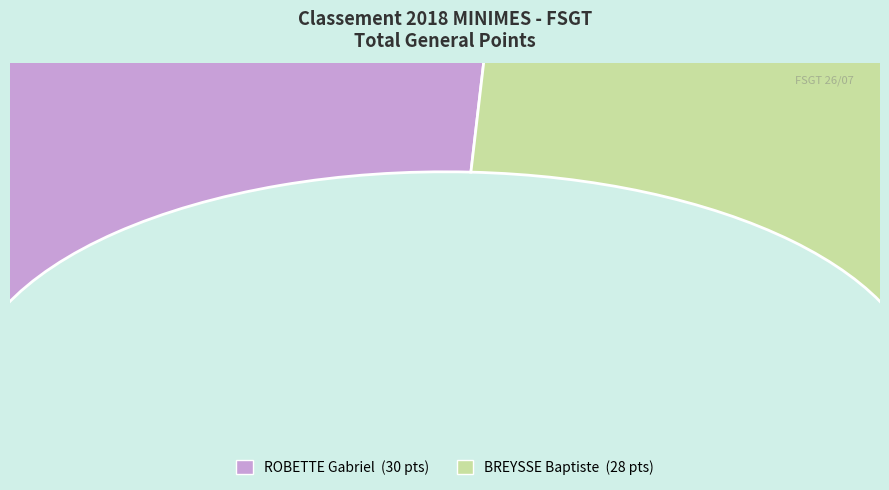

What percentage is the ROBETTE Gabriel slice, to the nearest percent?

52%